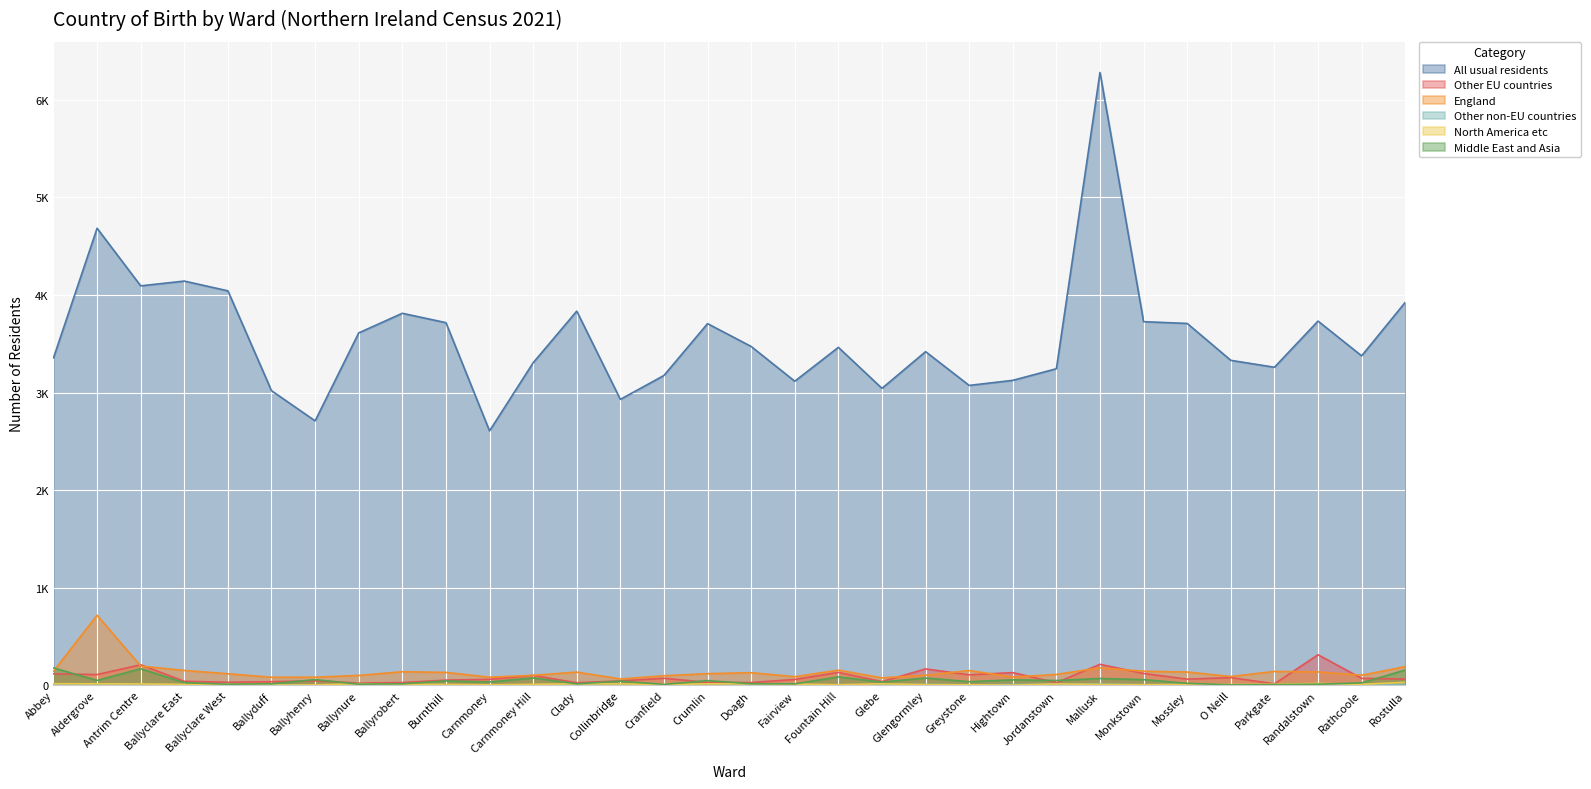

The North America etc series shows 32 at Ballynure. True or false?

False